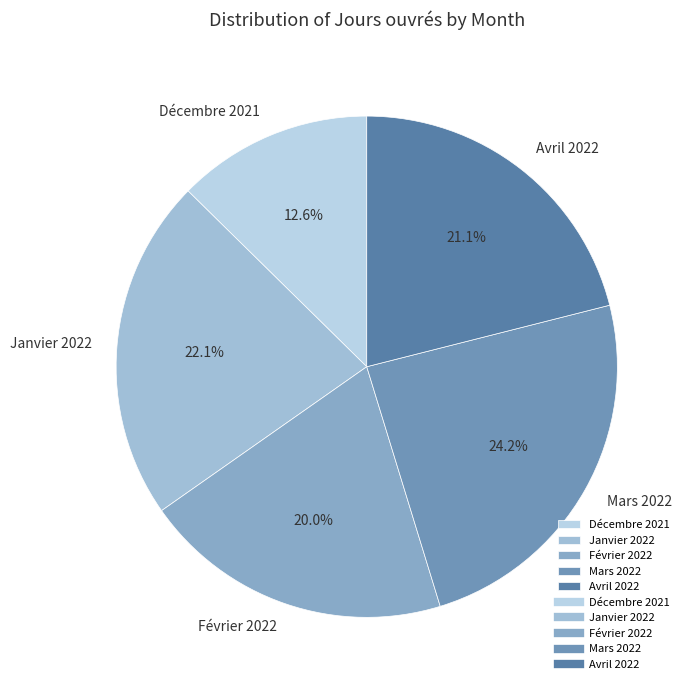

To the nearest percent, what percentage of the pie is Mars 2022?

24%